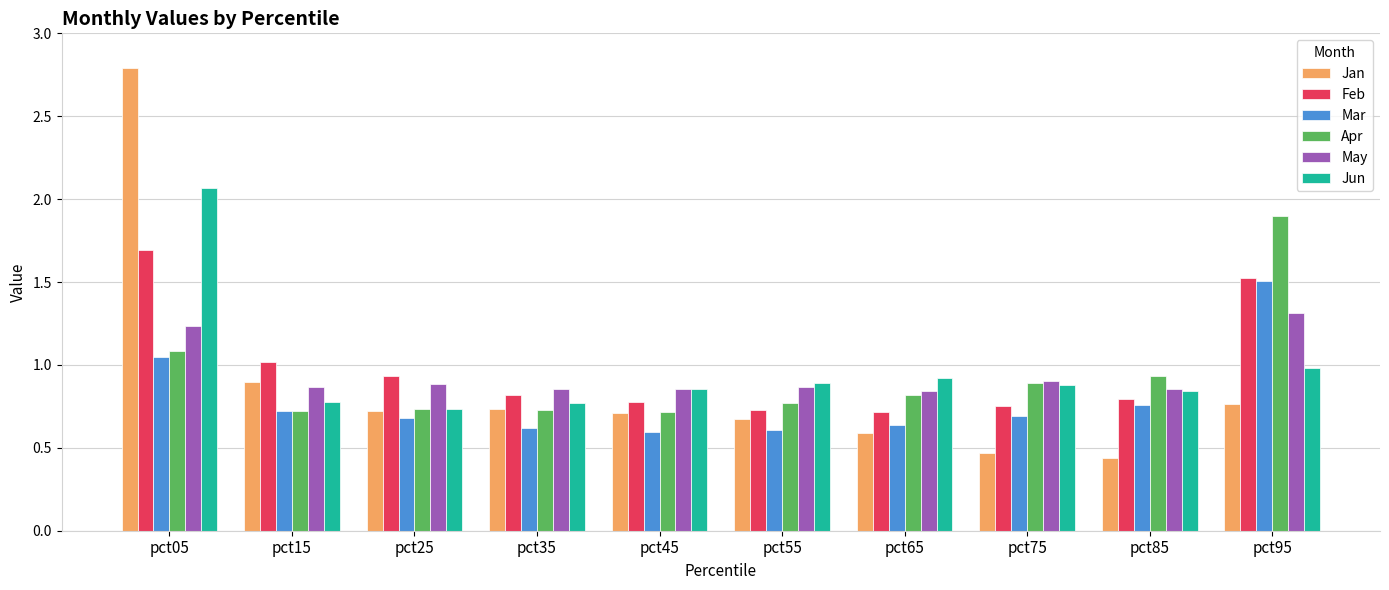

Is the value of Apr at pct05 greater than the value of Feb at pct25?

Yes